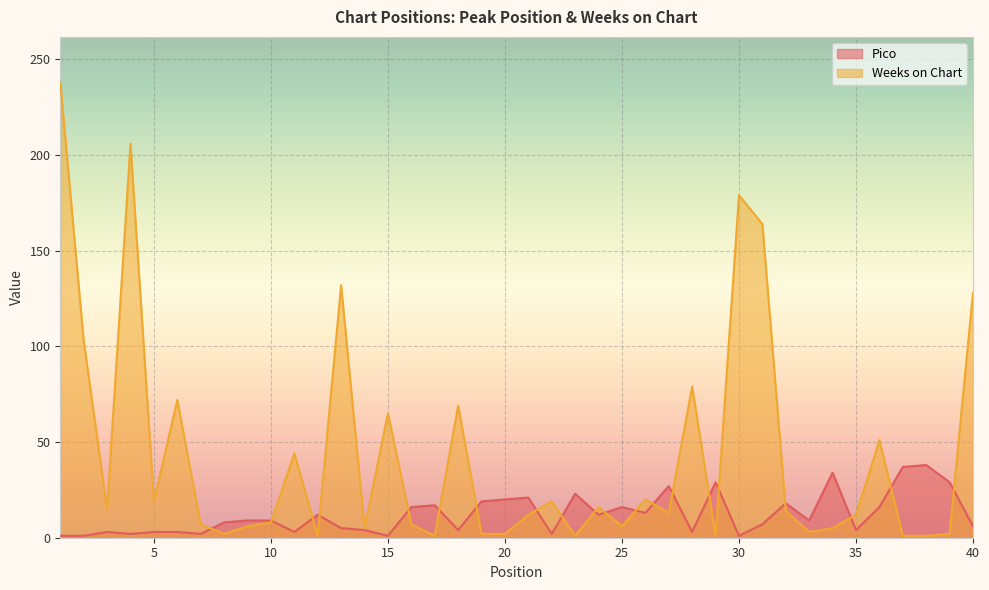

Does the chart display data point markers on the line(s)?

No